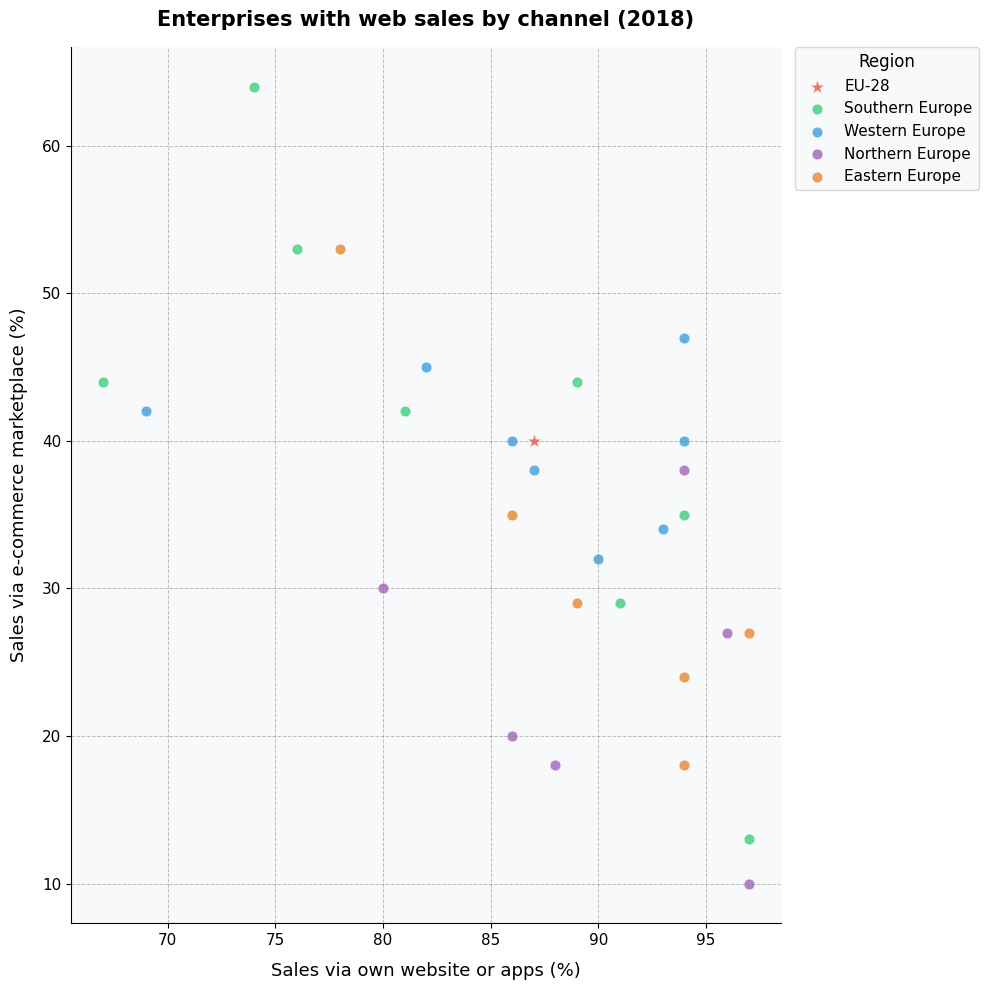

Which series reaches the maximum Y coordinate?

Southern Europe